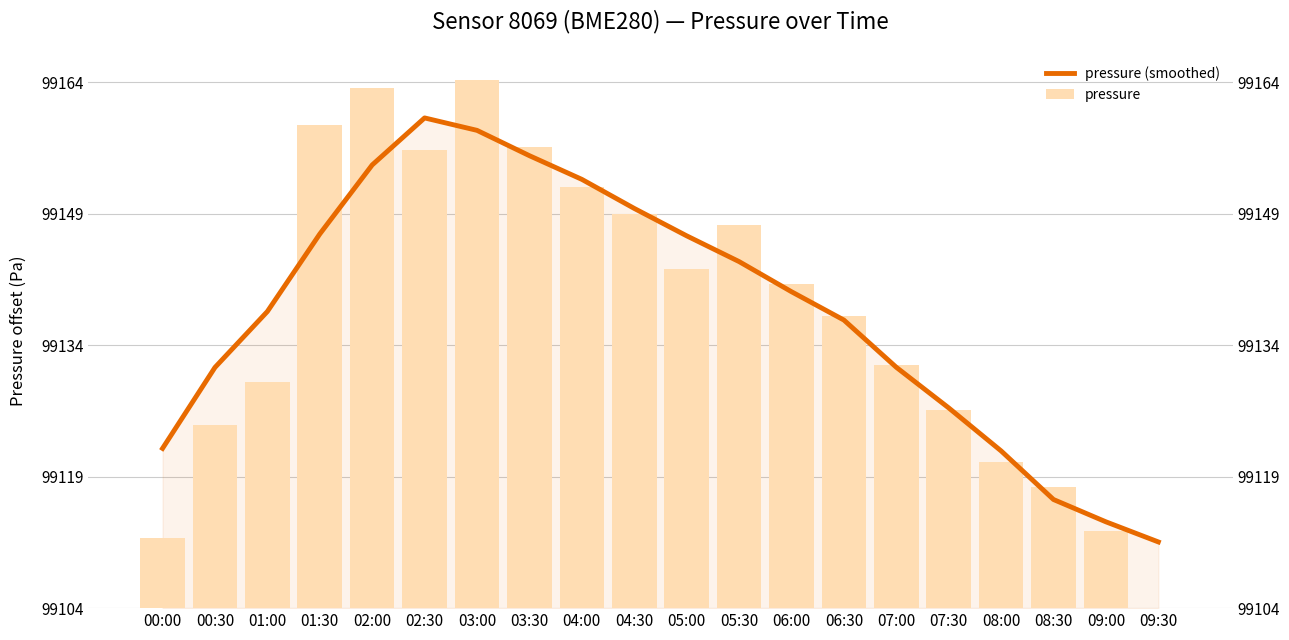

The pressure (smoothed) series shows 54.5 at 03:00. True or false?

True